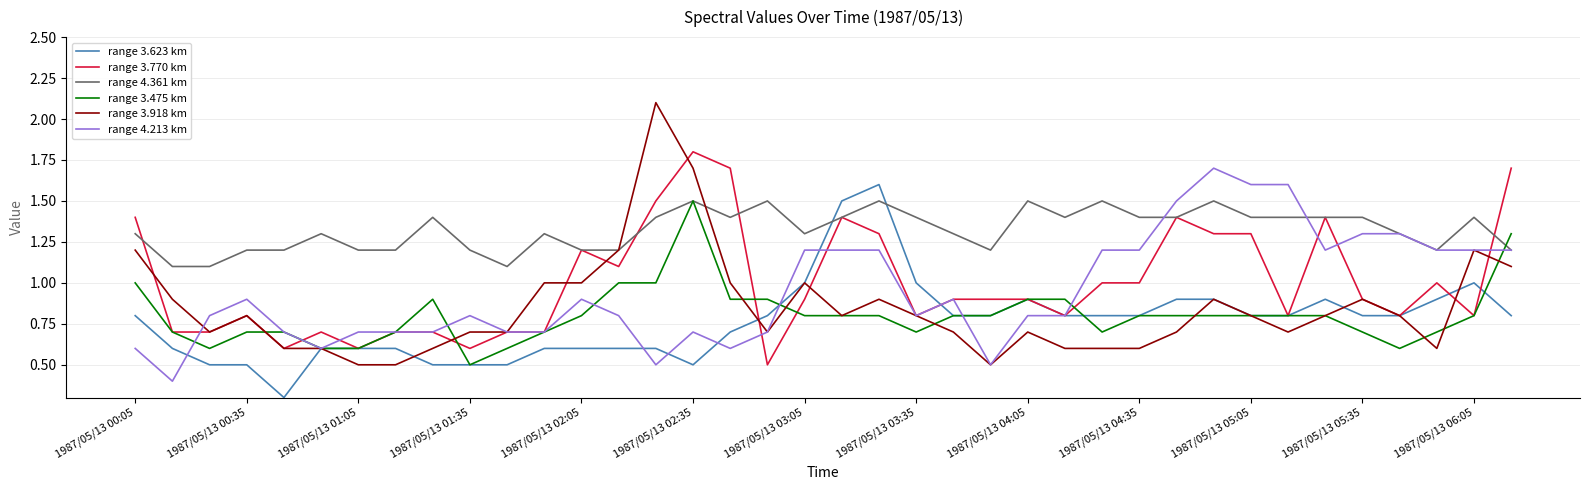

What is the minimum value shown in the chart?

0.3